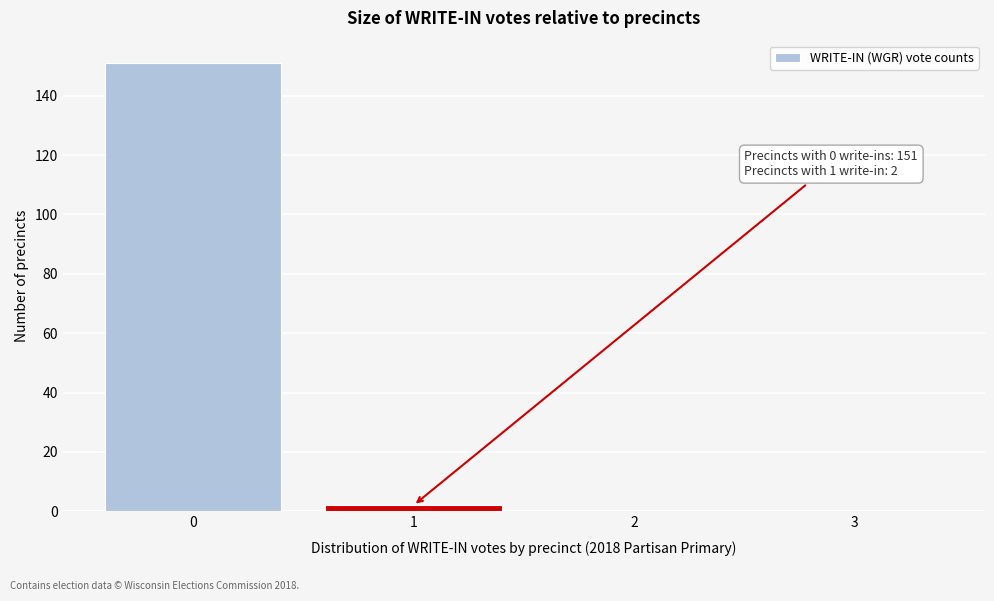

Over which range of the x-axis is the bar tallest?

-0.5 to 0.5